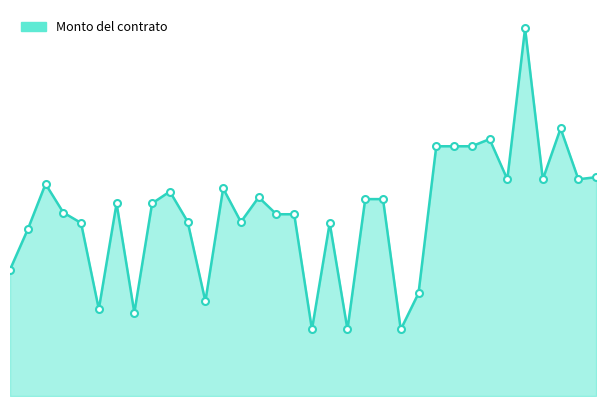

How many interior local valleys (lower than both neighbors) does the data have?

10